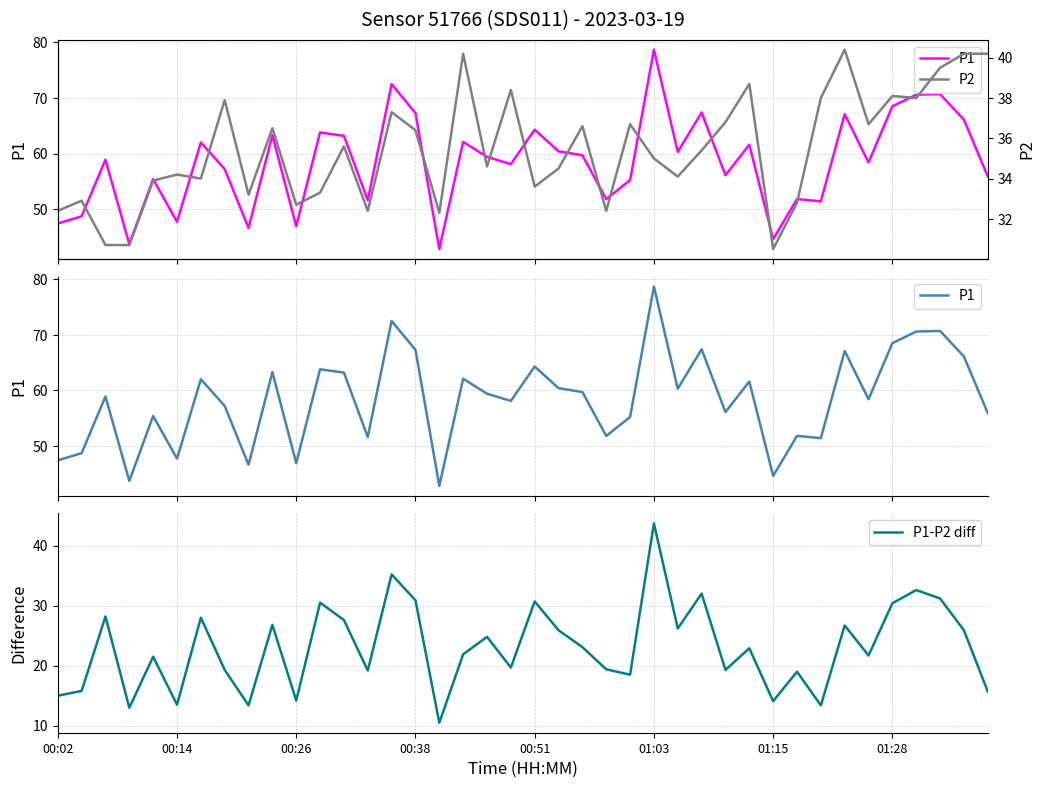

List the series in order of their overall mean, highest first.

P1, P2, P1-P2 diff